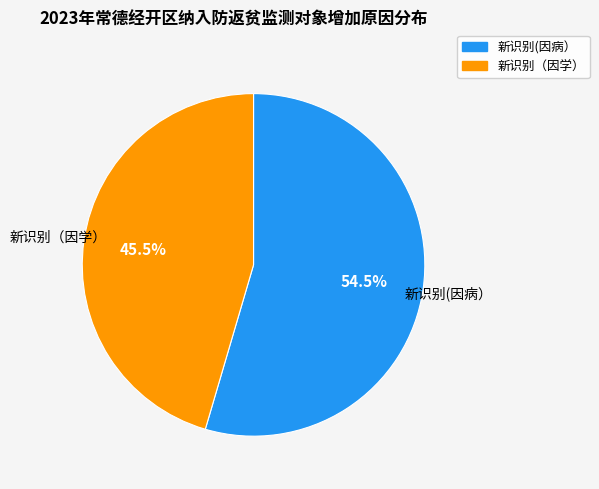

The 新识别（因学） slice represents 36% of the pie. True or false?

False